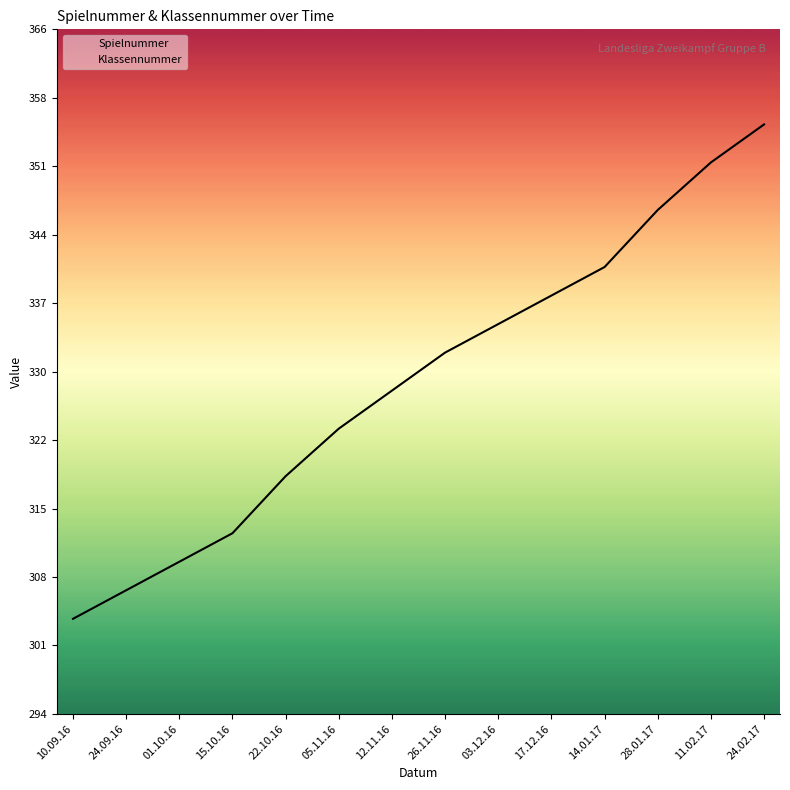

Read the value at 11.02.17.

352